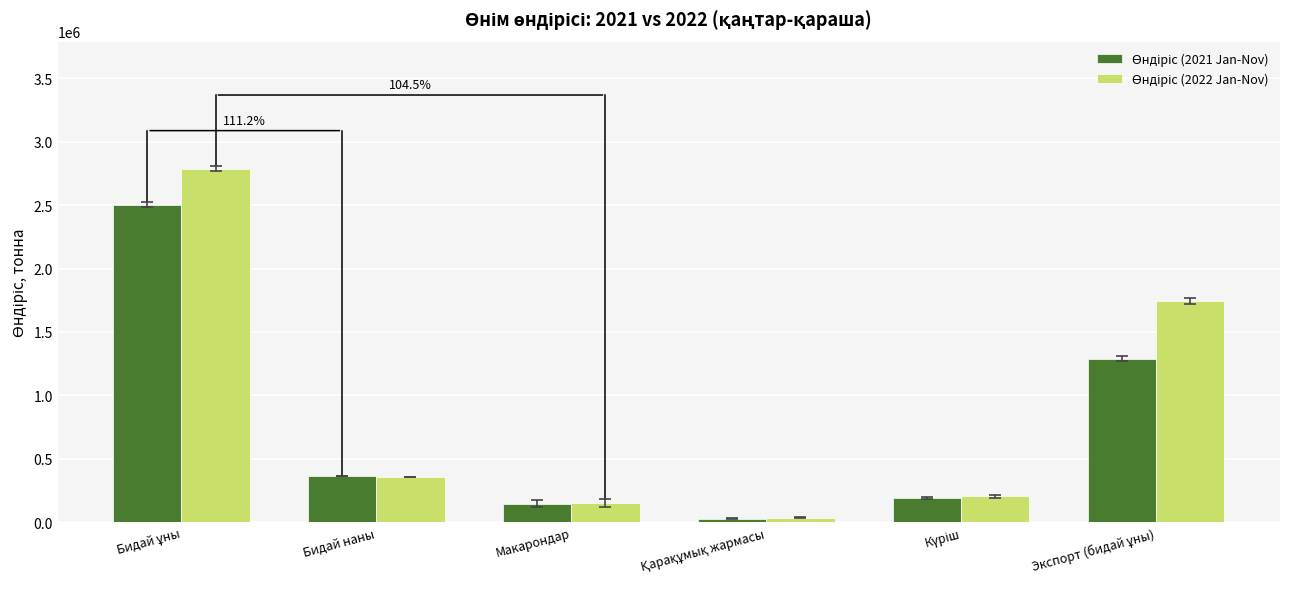

What is the spread (max minus min) of values at Макарондар?

6592.3